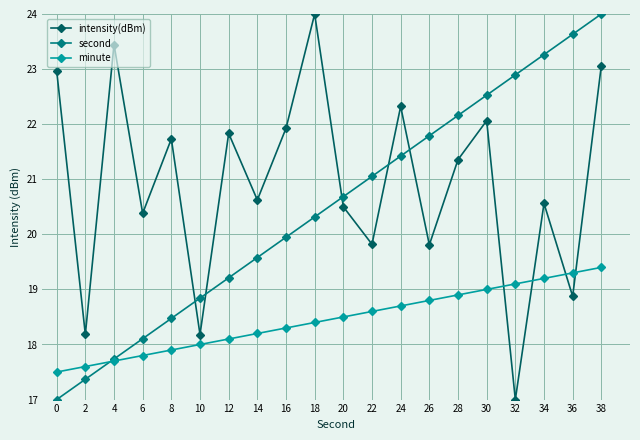

What is the difference between the second highest and second lowest values in the intensity(dBm) series?

5.3